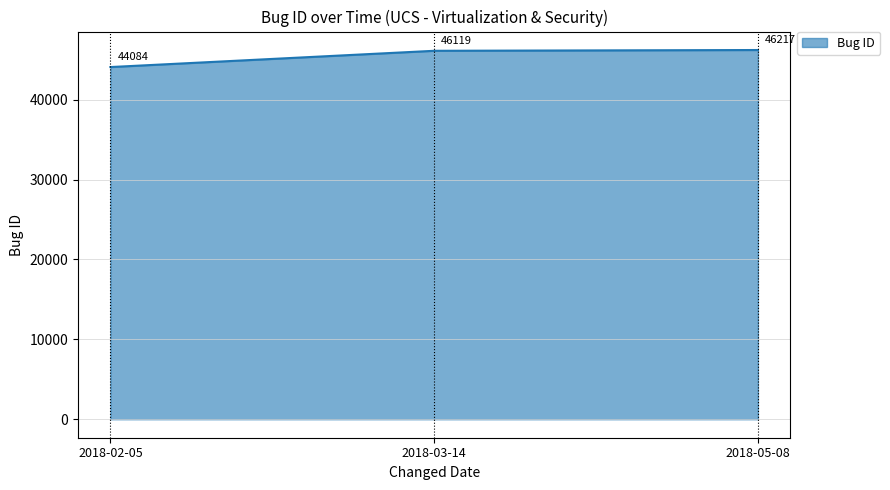

Which category has the highest value across all series?

2018-05-08